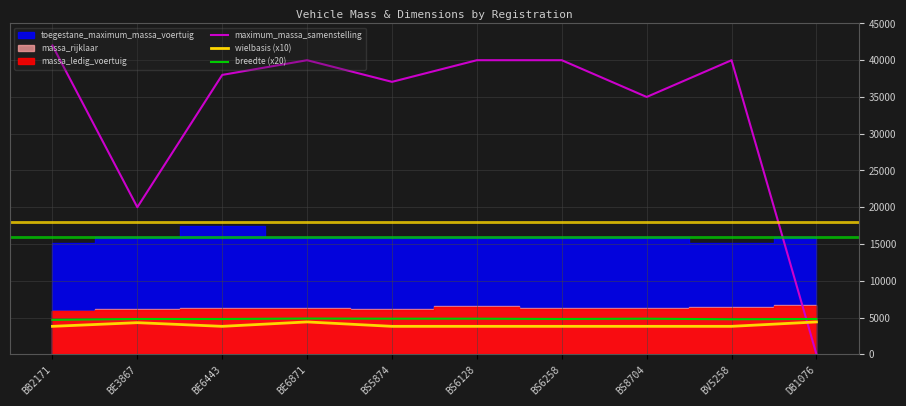

Which series ends up on top after the final intersection of wielbasis (x10) and maximum_massa_samenstelling?

wielbasis (x10)